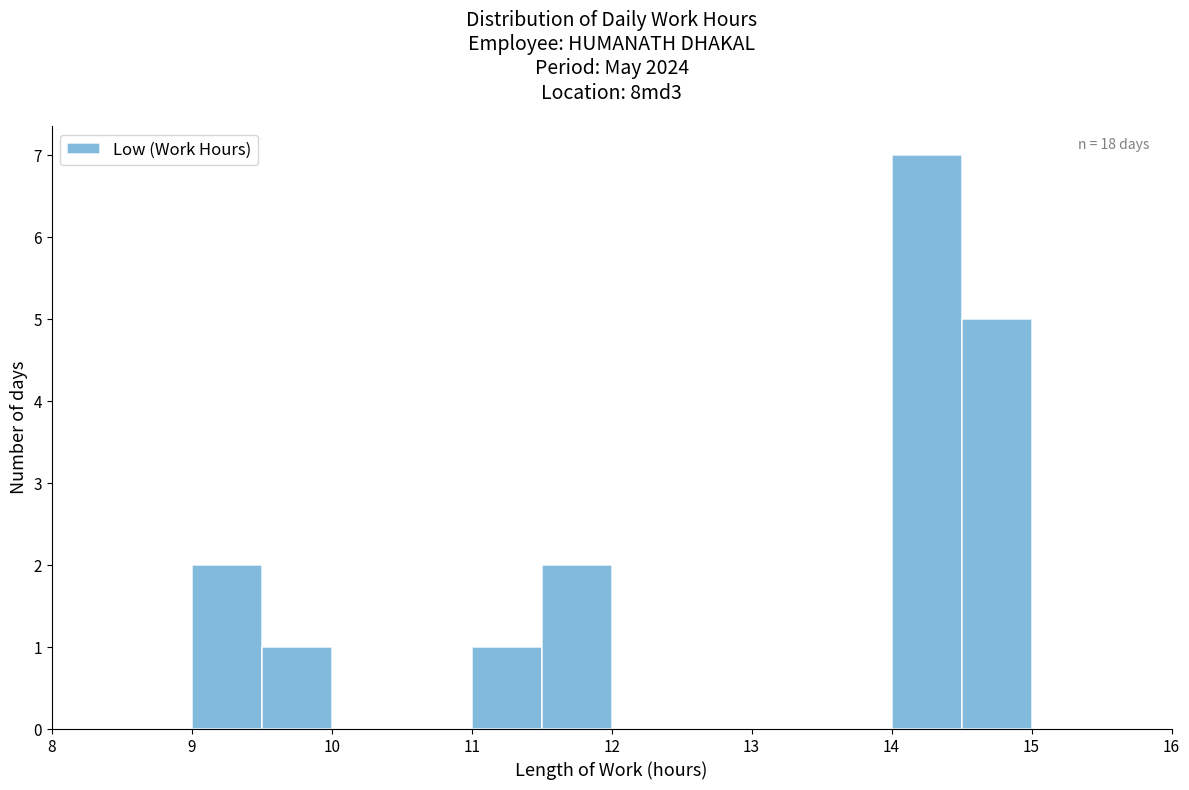

Over which range of the x-axis is the bar tallest?

14.0 to 14.5